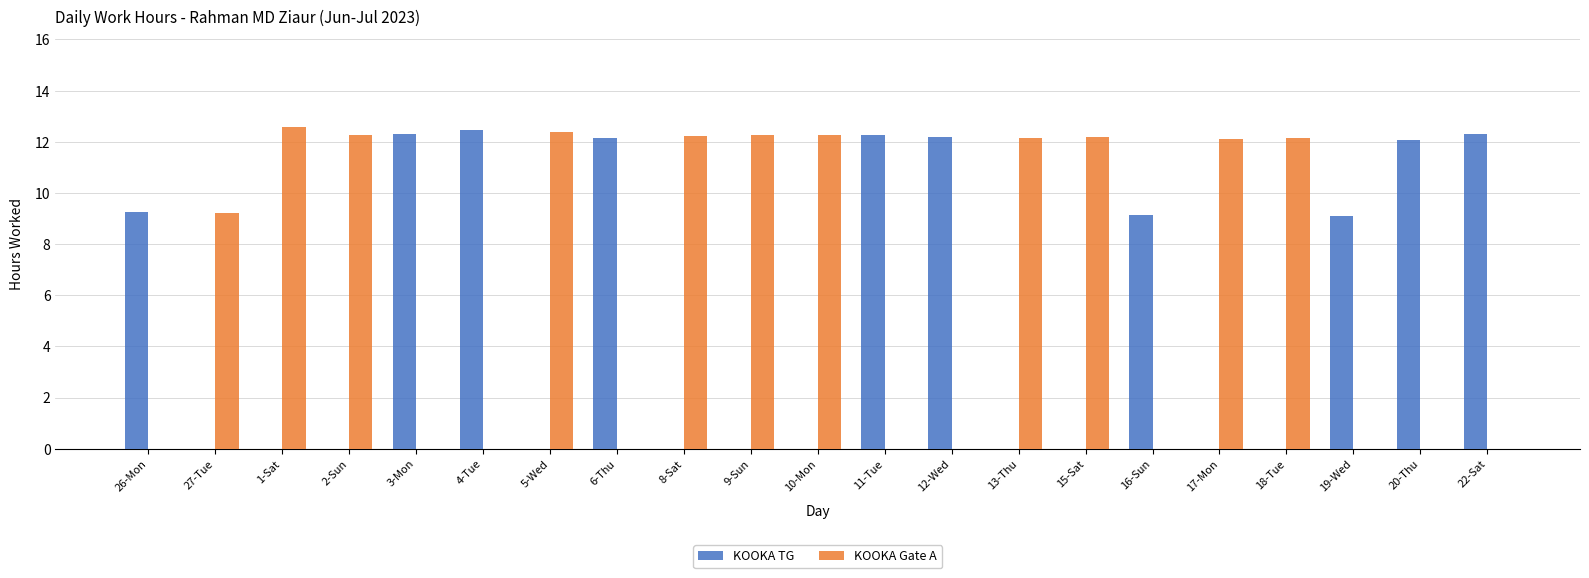

At which label is KOOKA Gate A closest to 6?

27-Tue